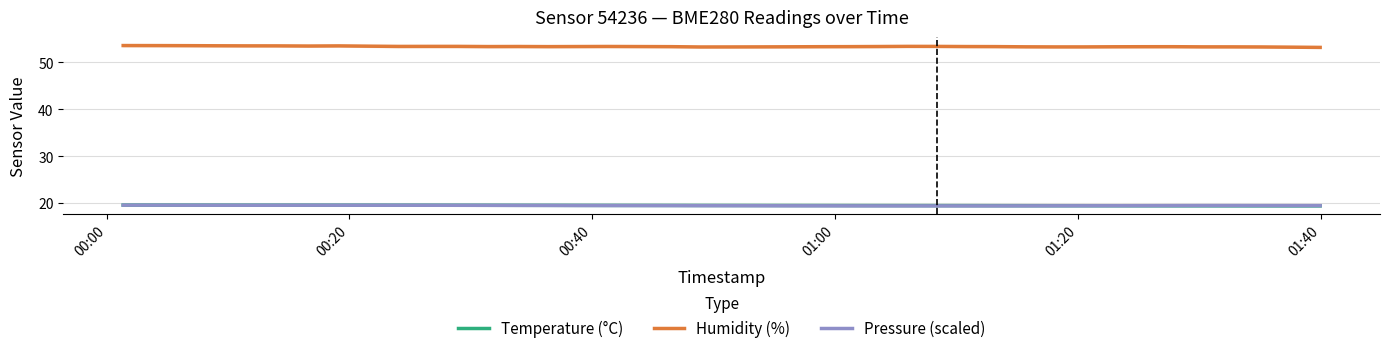

Which series has the widest spread of values?

Humidity (%)